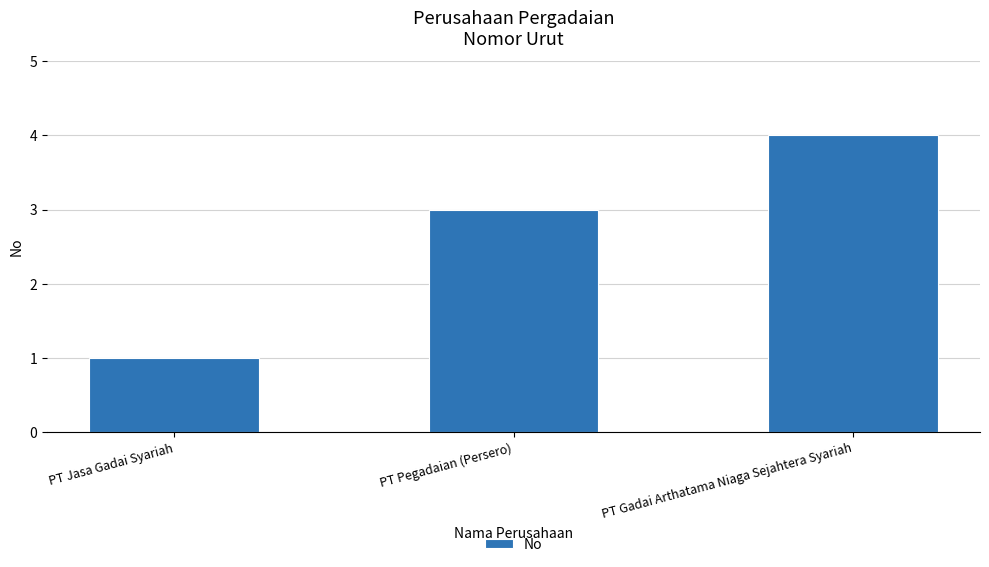

What value does the data have at PT Jasa Gadai Syariah?

1